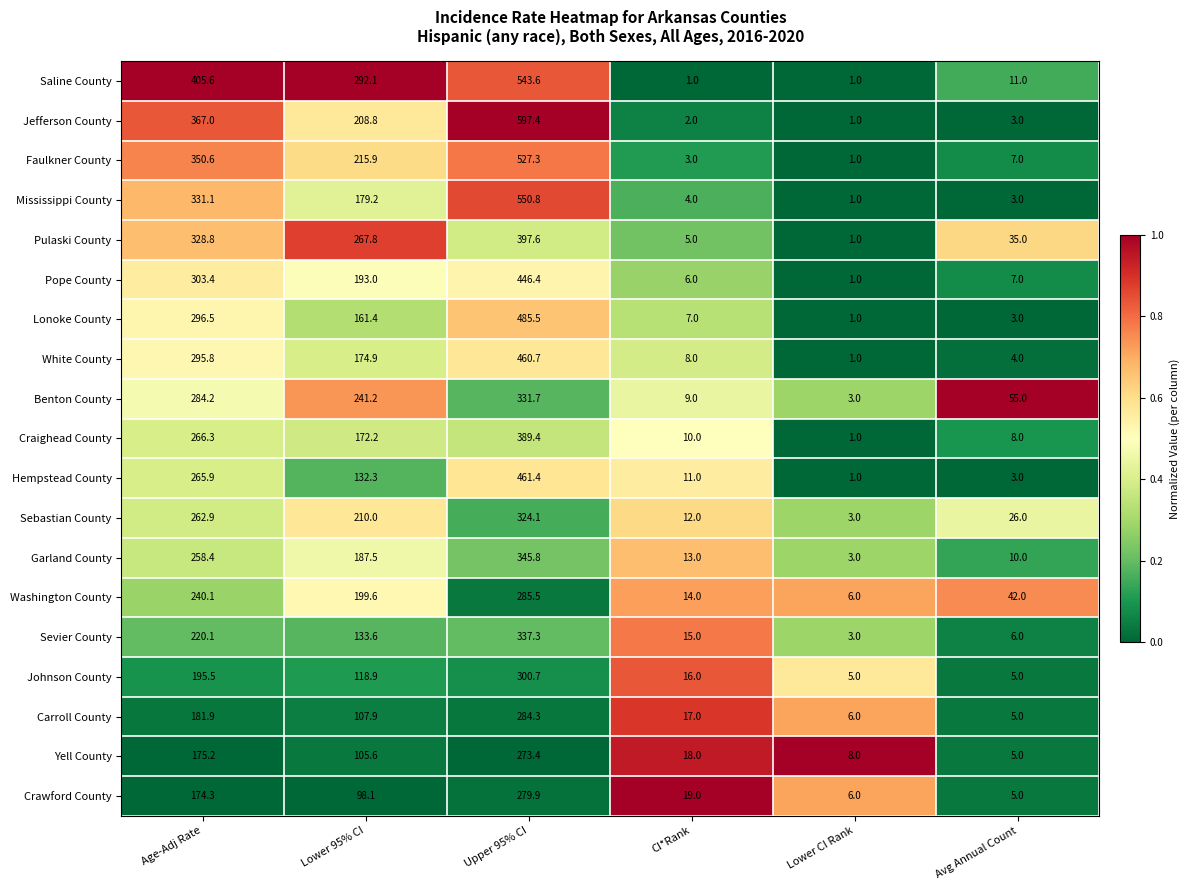

Is it true that Yell County equals 5.3 at Lower CI Rank?

False